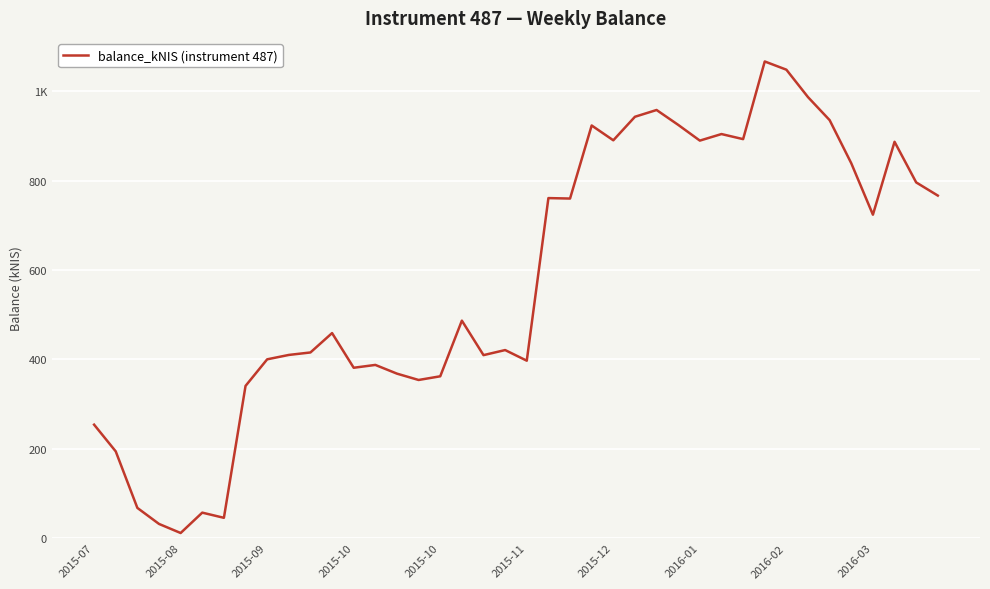

List the labels in order of value, largest first.

31, 32, 33, 26, 25, 34, 27, 23, 29, 30, 24, 28, 37, 35, 38, 39, 21, 22, 36, 17, 11, 19, 10, 2016-03, 18, 2016-02, 20, 13, 12, 14, 16, 15, 2016-01, 2015-07, 2015-08, 2015-09, 2015-11, 2015-12, 2015-10, 2015-10